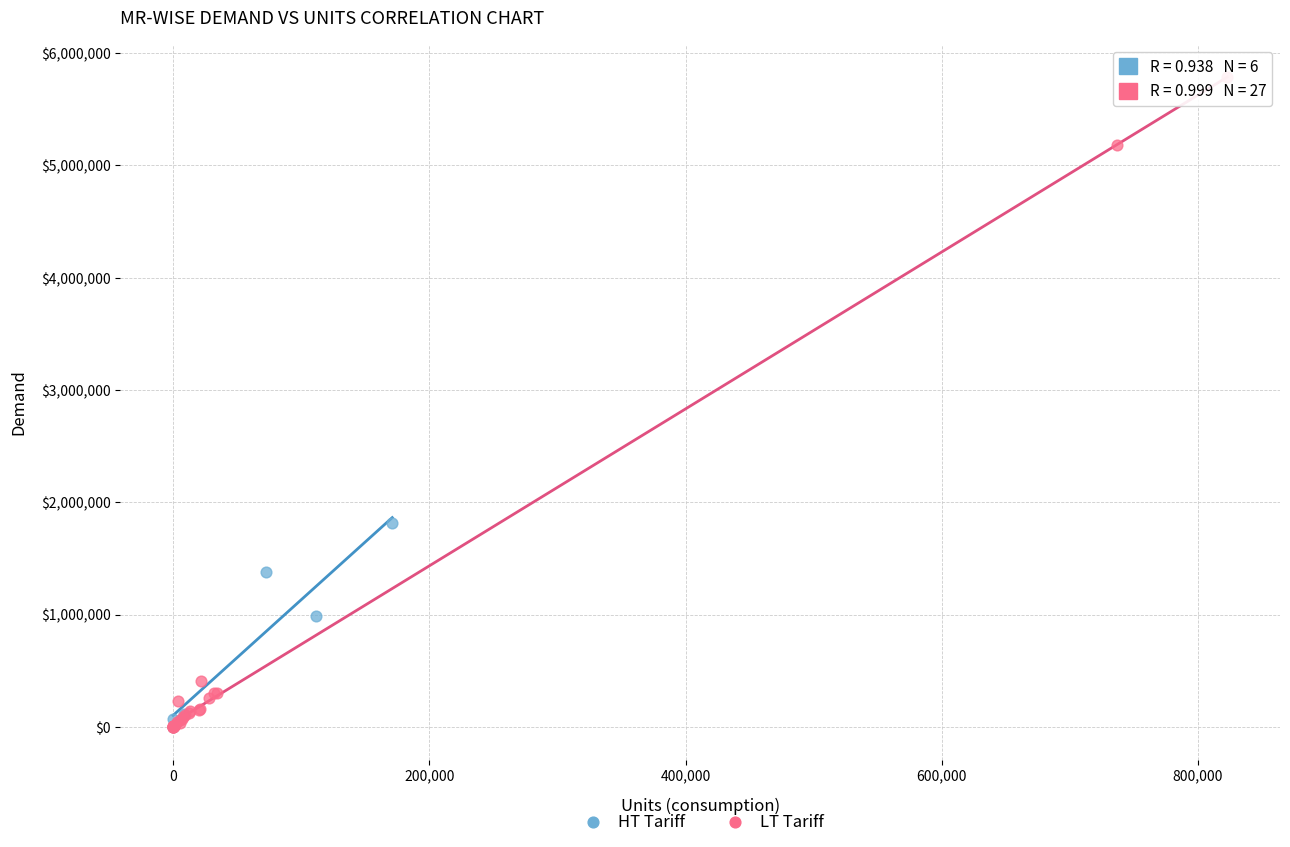

Which series has the largest Y range (max minus min)?

LT Tariff